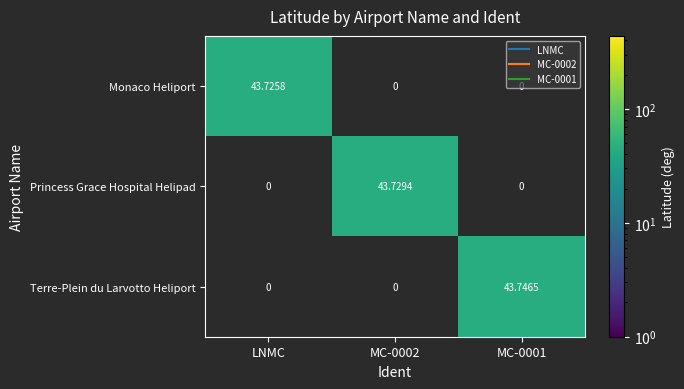

Which has a higher value, MC-0002 or LNMC?

LNMC